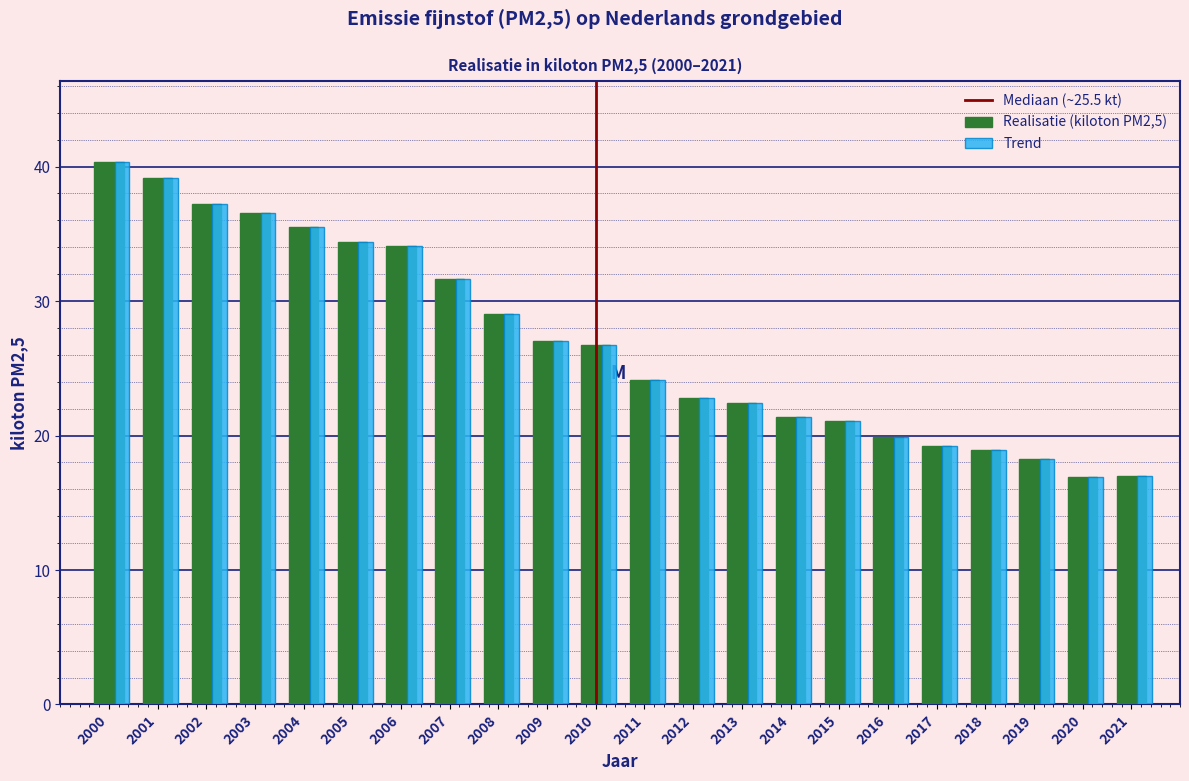

At how many categories does at least one series exceed 31?

8